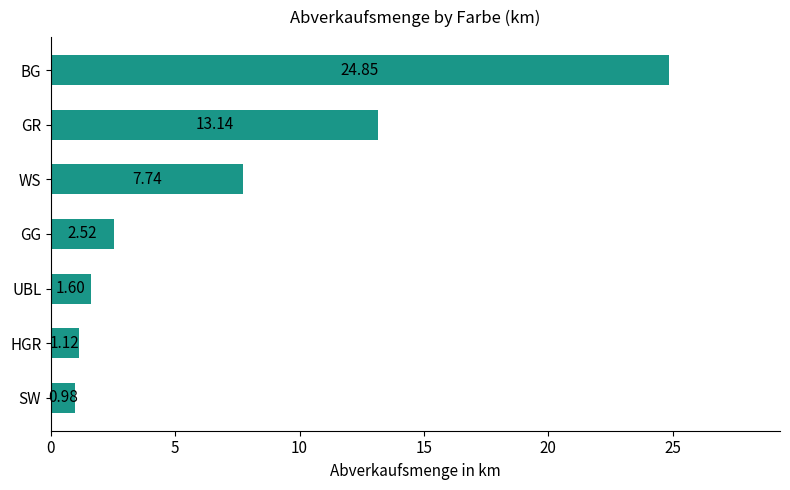

What is the maximum value shown in the chart?

24.9